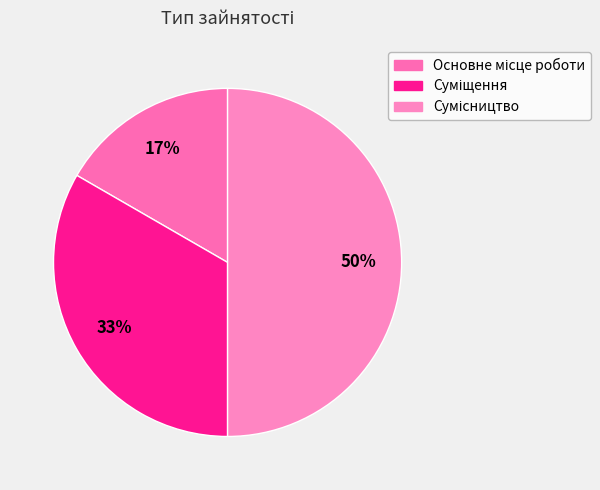

Count the number of slices in the pie.

3